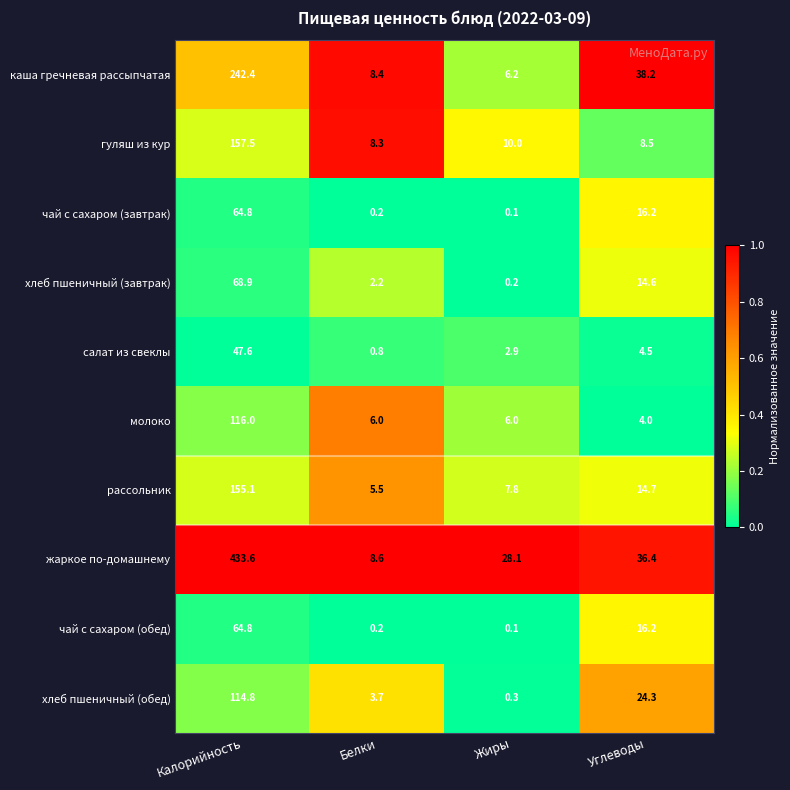

At how many categories does at least one series exceed 0?

4